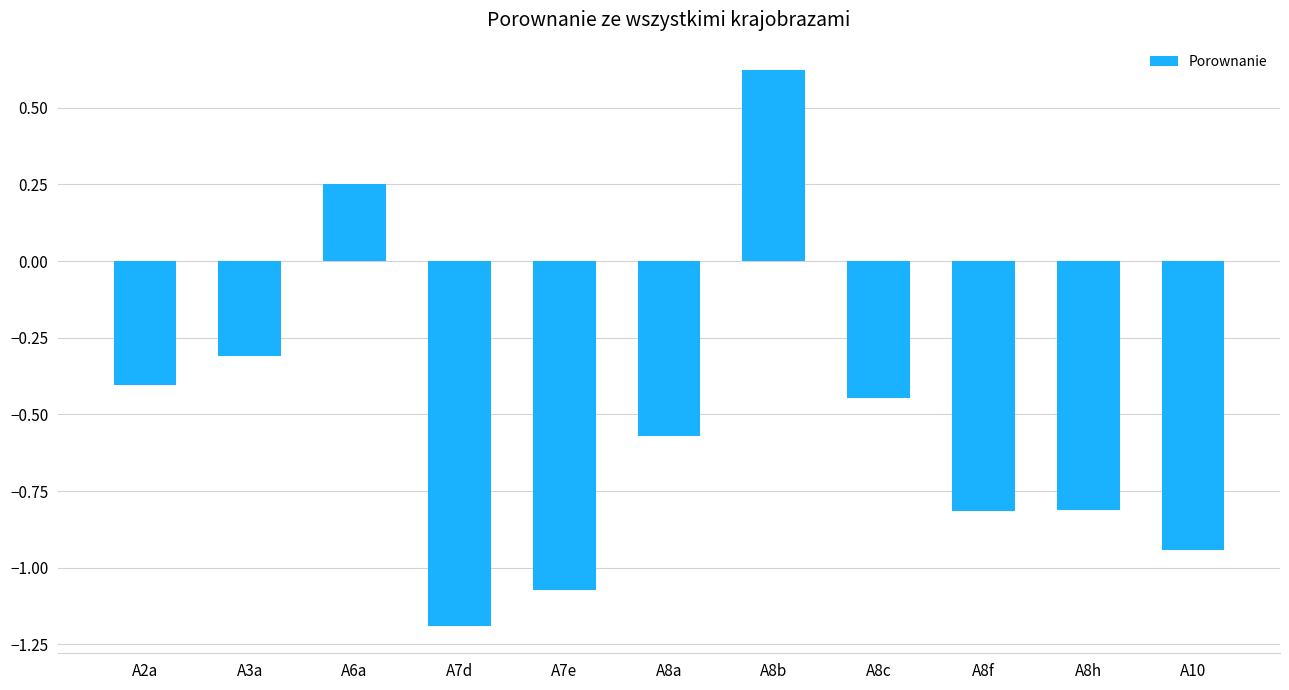

What is the label of the 2nd bar from the right?

A8h